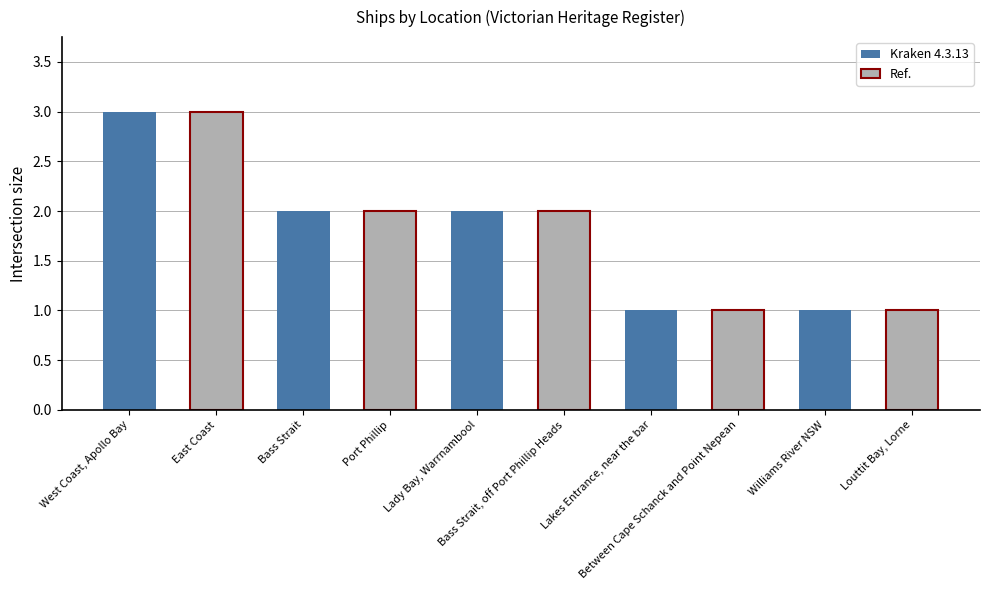

Count the number of categories in the chart.

10